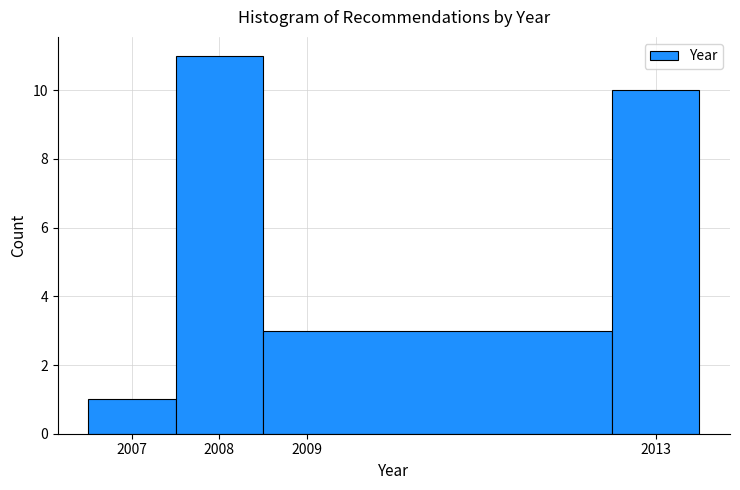

Which range on the x-axis has the tallest bar?

2007.5 to 2008.5